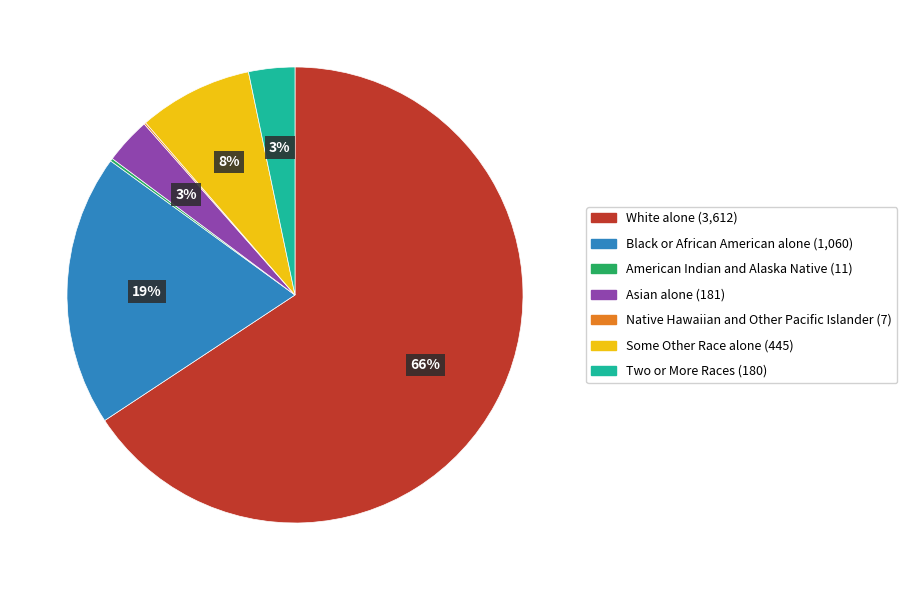

True or false: Asian alone accounts for 3% of the total.

True